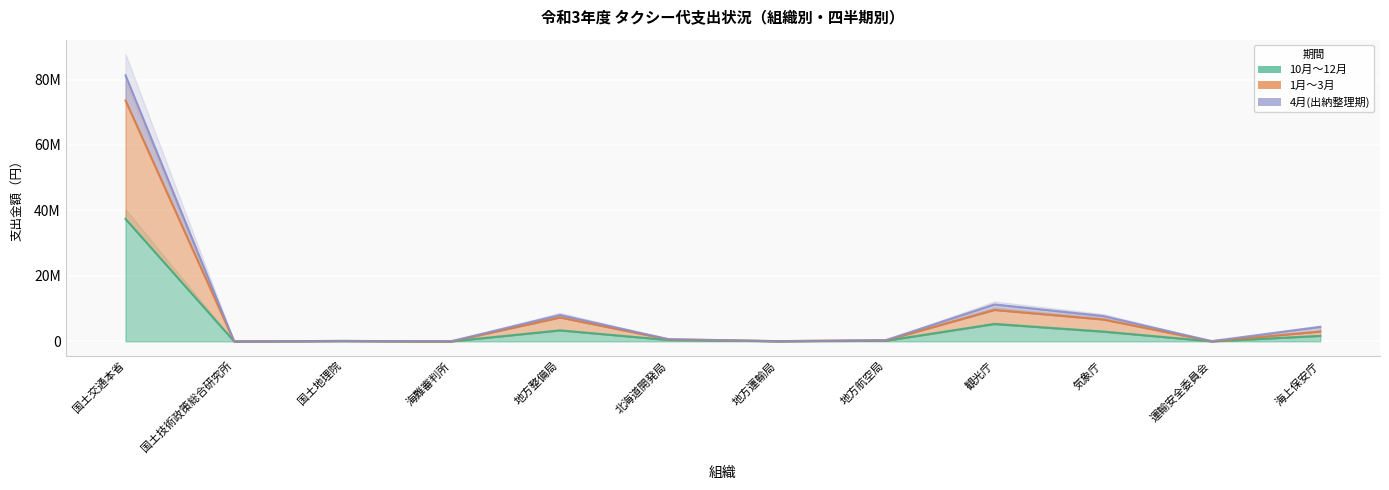

True or false: 10月～12月 and 1月～3月 intersect in this chart.

False